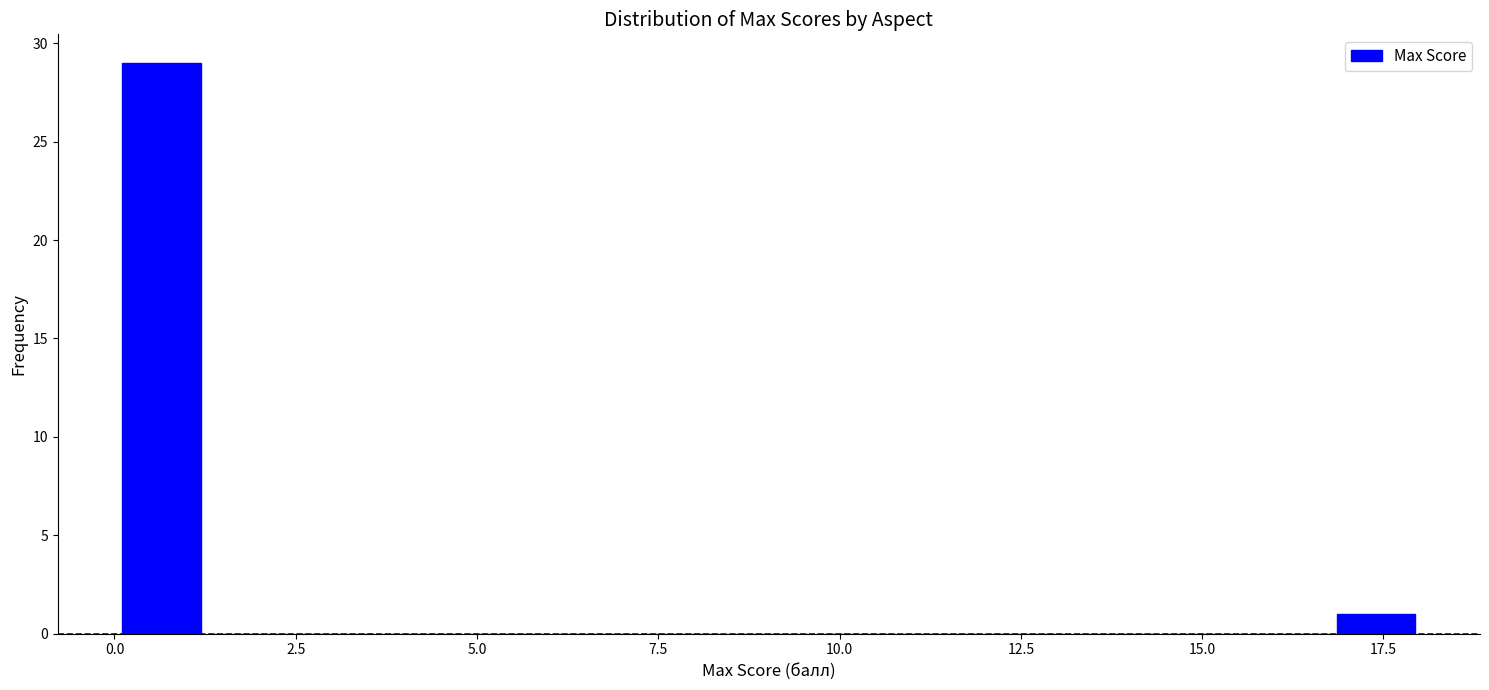

Around what value on the x-axis is the tallest bar? Give the approximate position of its centre, as read against the axis.

0.5